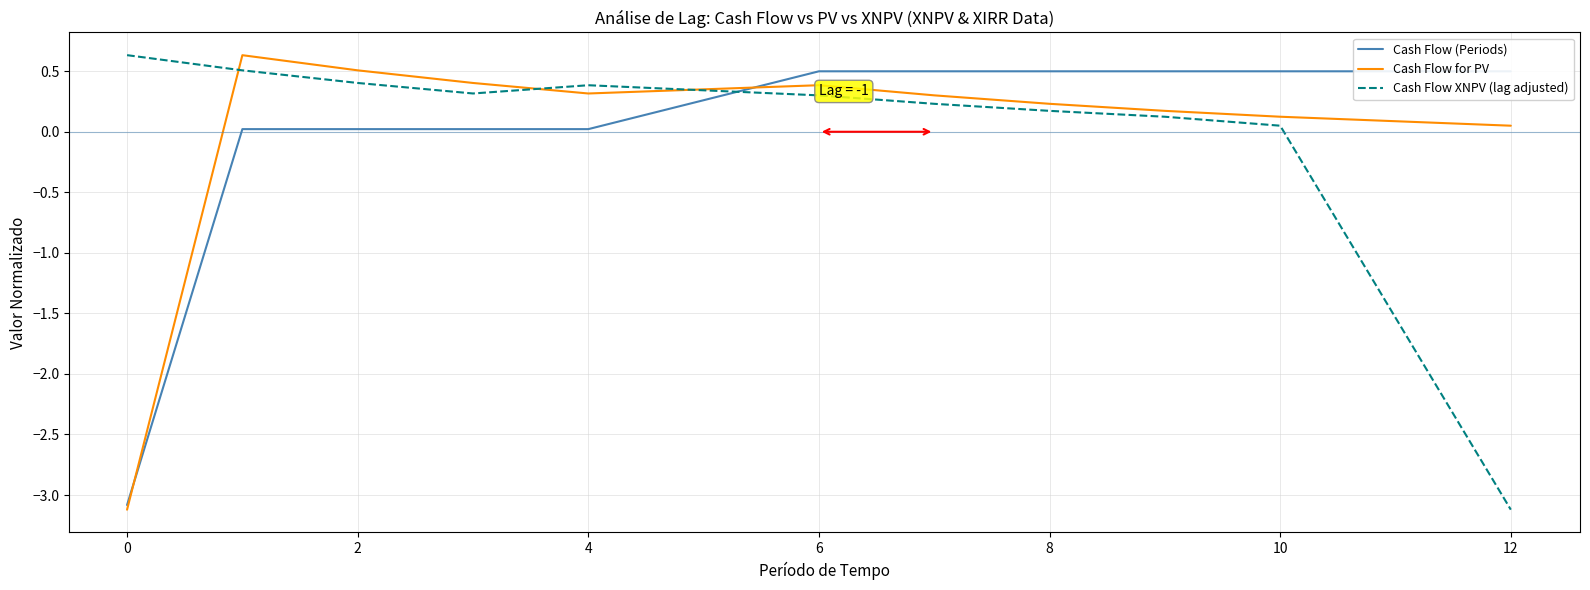

Does the chart display data point markers on the line(s)?

No